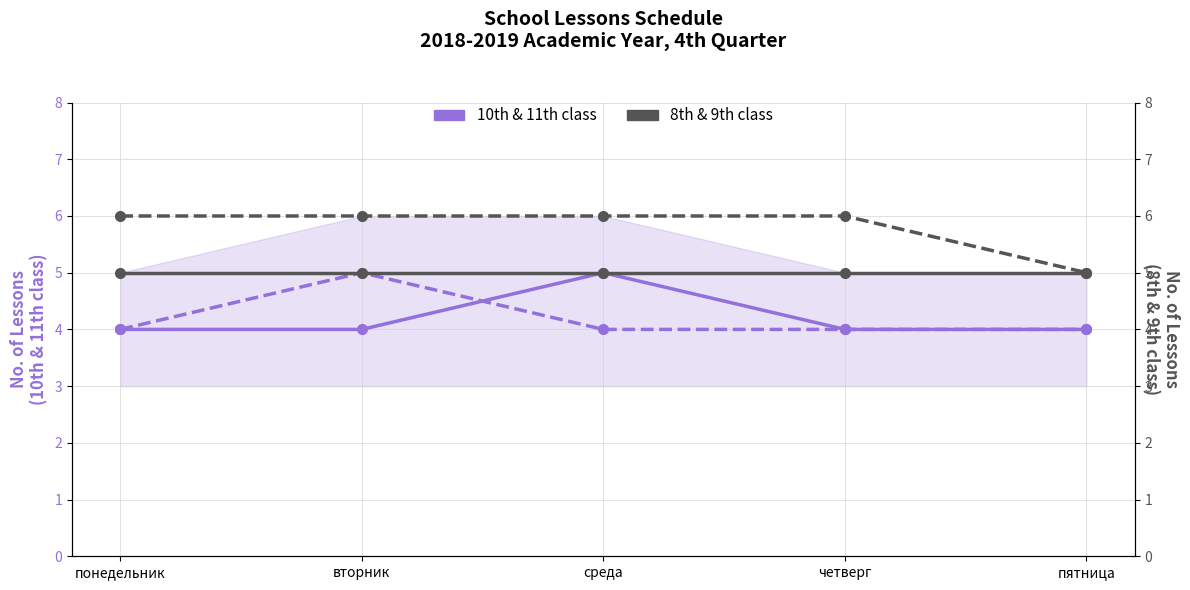

True or false: 10th class lessons and 9th class lessons cross at least once.

False